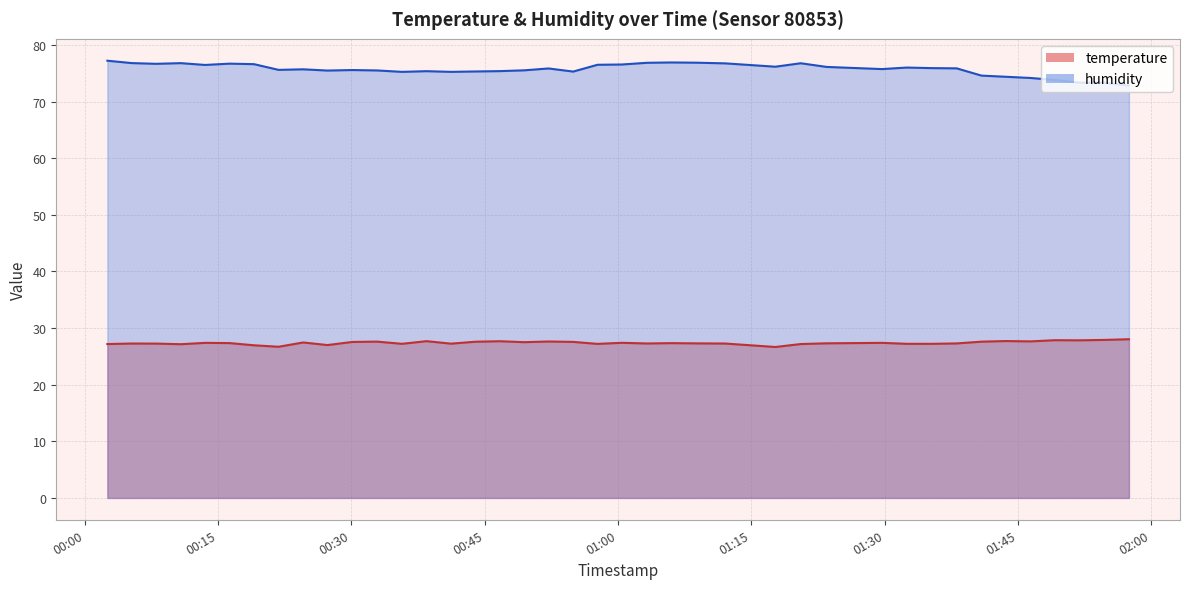

Between 2023-08-30T00:27:18 and 2023-08-30T00:46:42, which series saw the biggest shift?

temperature